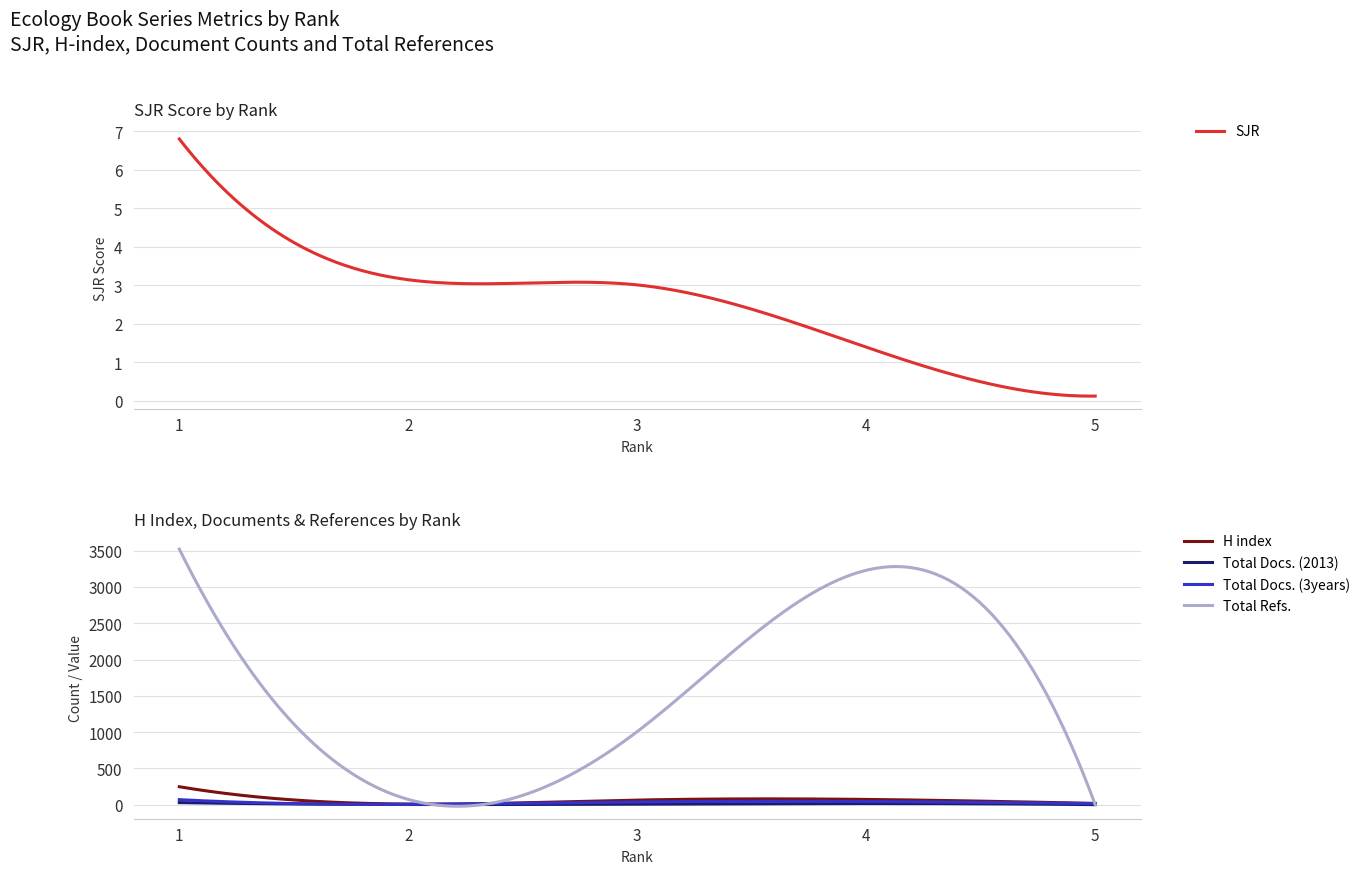

List the labels in order of Total Refs. value, smallest first.

5, 2, 3, 4, 1